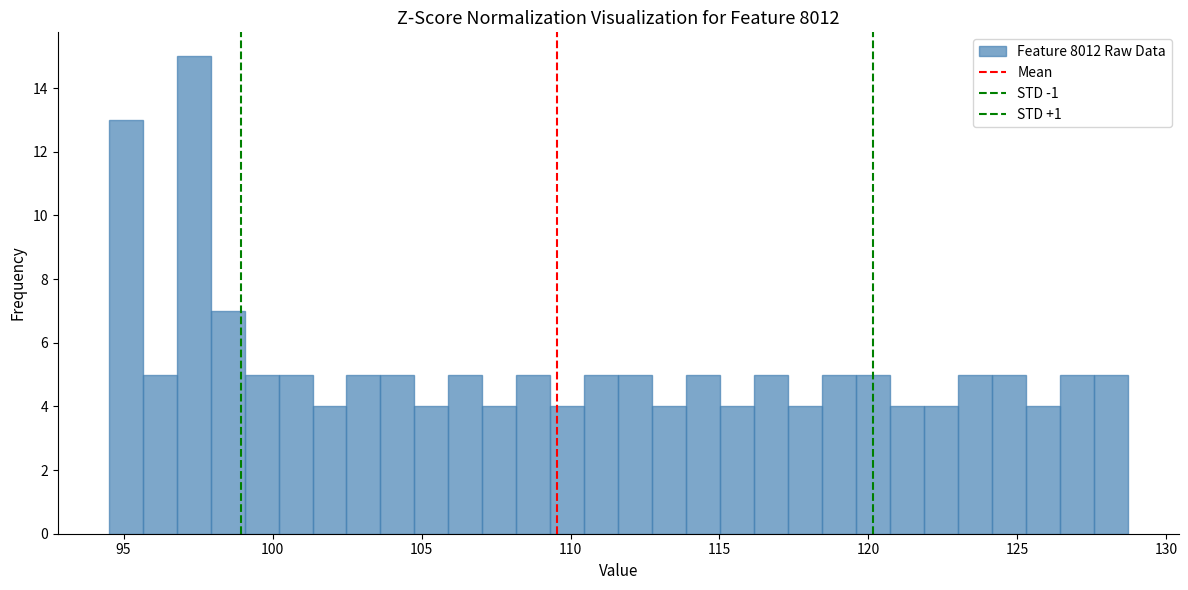

Read against the x-axis, roughly where is the centre of the tallest bar?

97.5